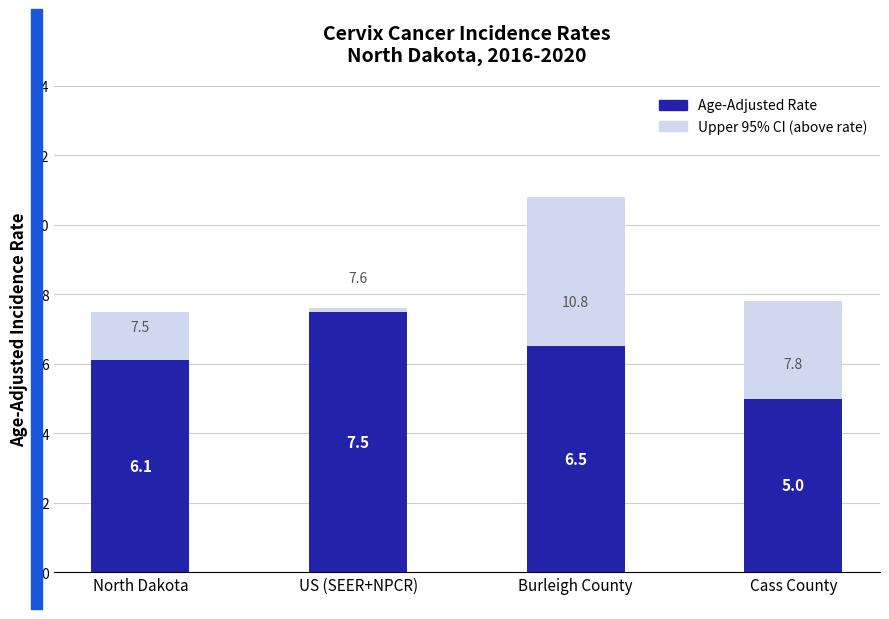

Rank the categories by Age-Adjusted Rate value from lowest to highest.

Cass County, North Dakota, Burleigh County, US (SEER+NPCR)